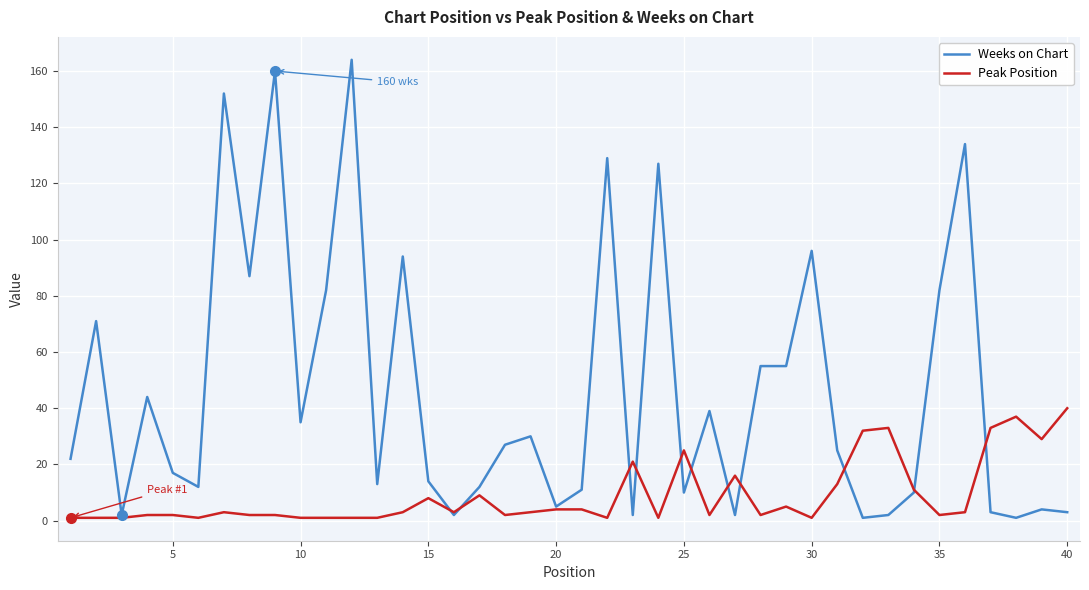

What is the maximum value shown in the chart?

164